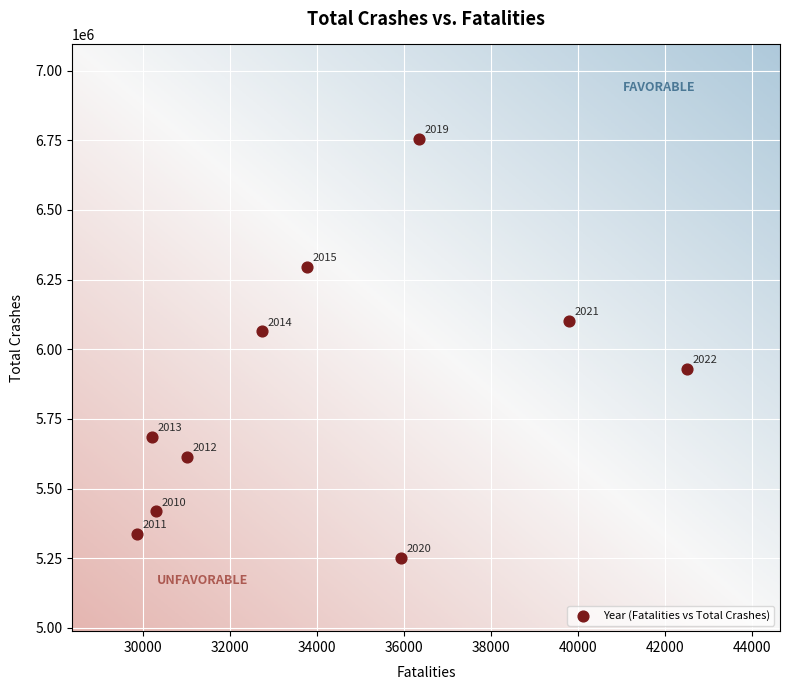

What Y value in the scatter plot is closest to 6003545?

6064284